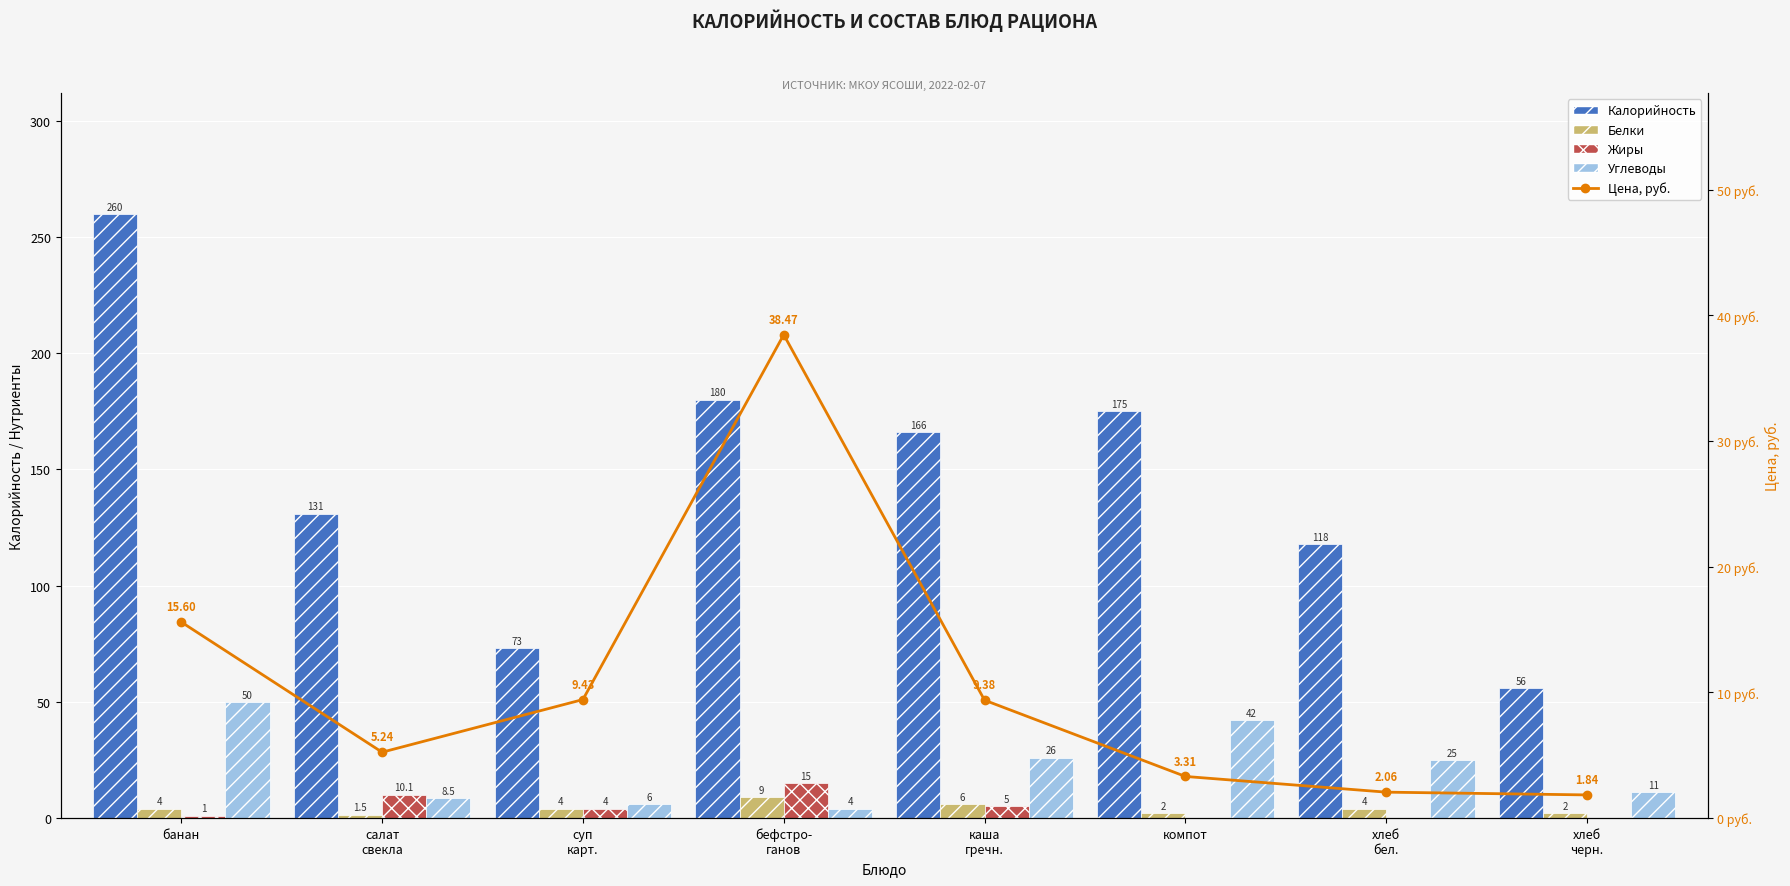

What is the difference between the Углеводы values at хлеб
бел. and банан?

25.0